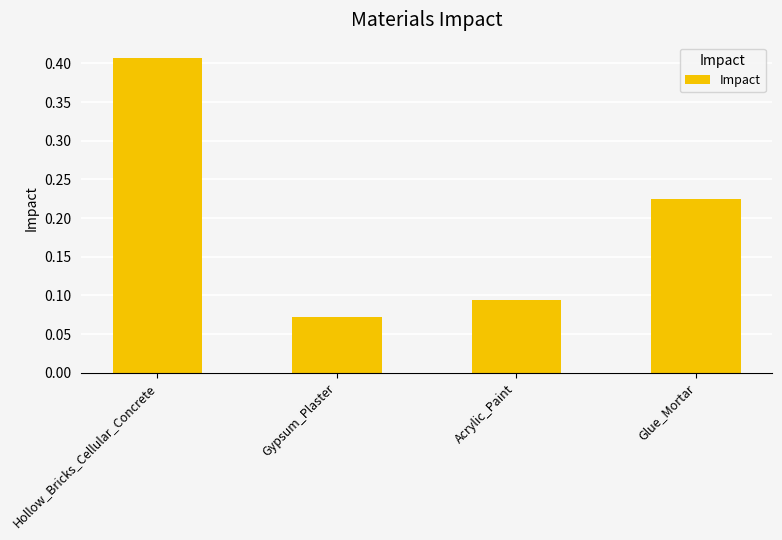

List the labels in order of value, largest first.

Hollow_Bricks_Cellular_Concrete, Glue_Mortar, Acrylic_Paint, Gypsum_Plaster